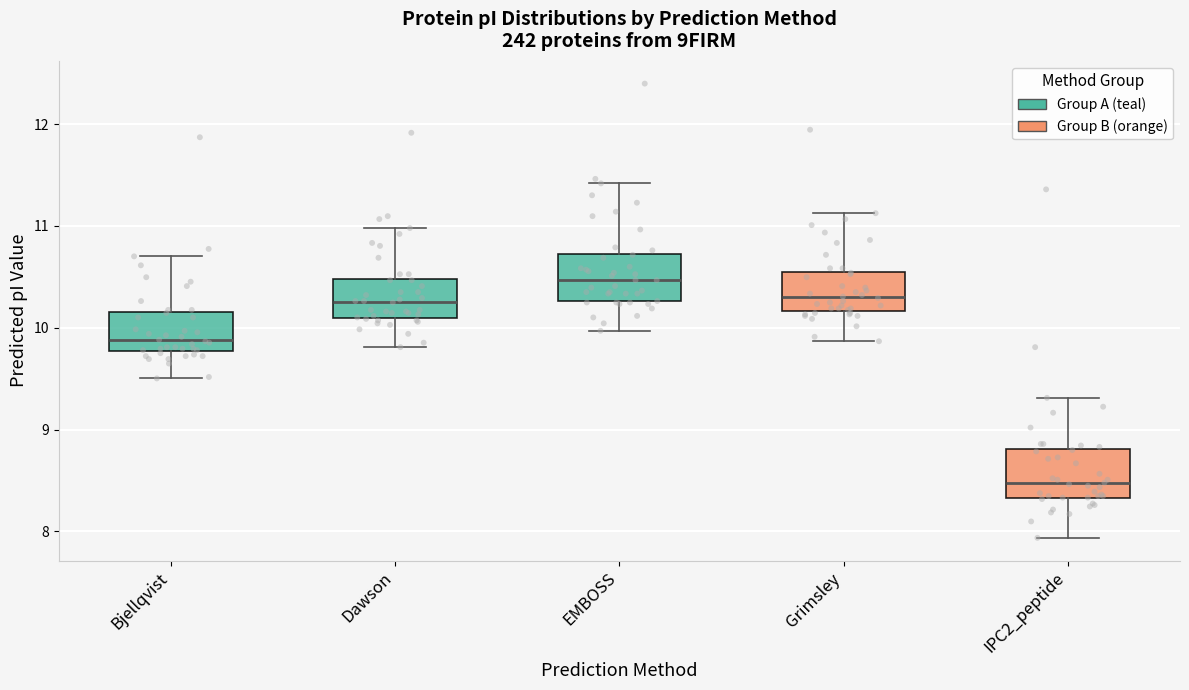

Reading left to right, transcribe this box plot: for each box, give where its median line is, the range the box spans, and where its two whiskers end, as read against the y-axis. The values are not printed on the chart, so give them approximately, as read against the axis.

Bjellqvist: median 9.9, box 9.8 to 10.2, whiskers 9.5 to 10.7
Dawson: median 10.3, box 10.1 to 10.5, whiskers 9.8 to 11.0
EMBOSS: median 10.5, box 10.3 to 10.7, whiskers 10.0 to 11.4
Grimsley: median 10.3, box 10.2 to 10.6, whiskers 9.9 to 11.1
IPC2_peptide: median 8.5, box 8.3 to 8.8, whiskers 7.9 to 9.3